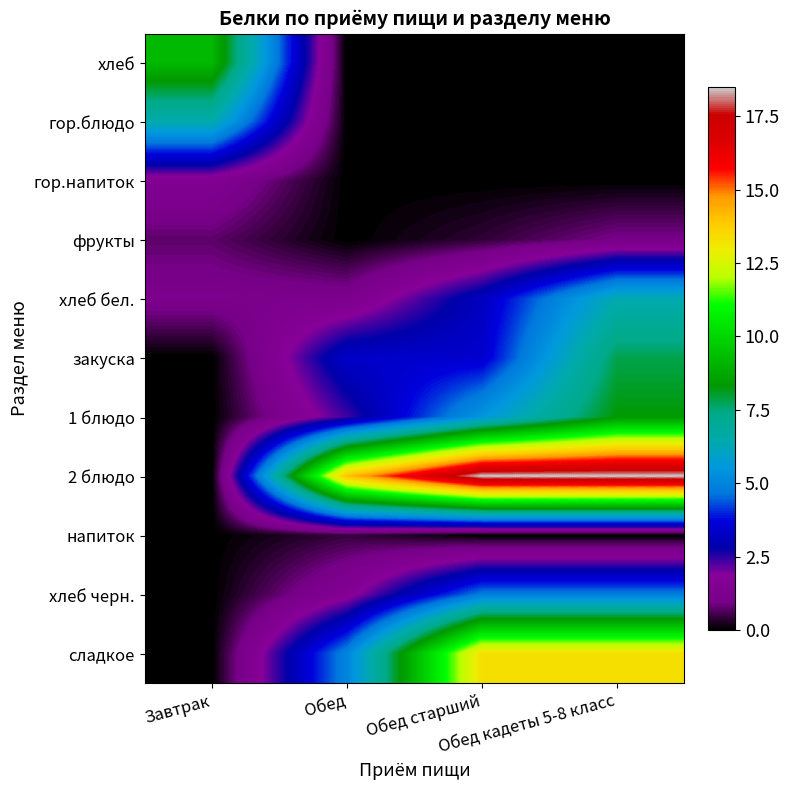

Reading right to left, extract all data points from this chart.

хлеб: Обед кадеты 5-8 класс=0.0	Обед старший=0.0	Обед=0.0	Завтрак=9.2
гор.блюдо: Обед кадеты 5-8 класс=0.0	Обед старший=0.0	Обед=0.0	Завтрак=6.5
гор.напиток: Обед кадеты 5-8 класс=0.0	Обед старший=0.0	Обед=0.0	Завтрак=1.5
фрукты: Обед кадеты 5-8 класс=1.0	Обед старший=0.4	Обед=0.0	Завтрак=0.8
хлеб бел.: Обед кадеты 5-8 класс=6.4	Обед старший=3.2	Обед=1.2	Завтрак=1.2
закуска: Обед кадеты 5-8 класс=7.8	Обед старший=3.4	Обед=3.4	Завтрак=0.0
1 блюдо: Обед кадеты 5-8 класс=8.3	Обед старший=5.5	Обед=2.4	Завтрак=0.0
2 блюдо: Обед кадеты 5-8 класс=18.5	Обед старший=18.5	Обед=14.1	Завтрак=0.0
напиток: Обед кадеты 5-8 класс=0.0	Обед старший=0.0	Обед=0.5	Завтрак=0.0
хлеб черн.: Обед кадеты 5-8 класс=4.8	Обед старший=4.8	Обед=1.6	Завтрак=0.0
сладкое: Обед кадеты 5-8 класс=13.3	Обед старший=13.3	Обед=5.0	Завтрак=0.0